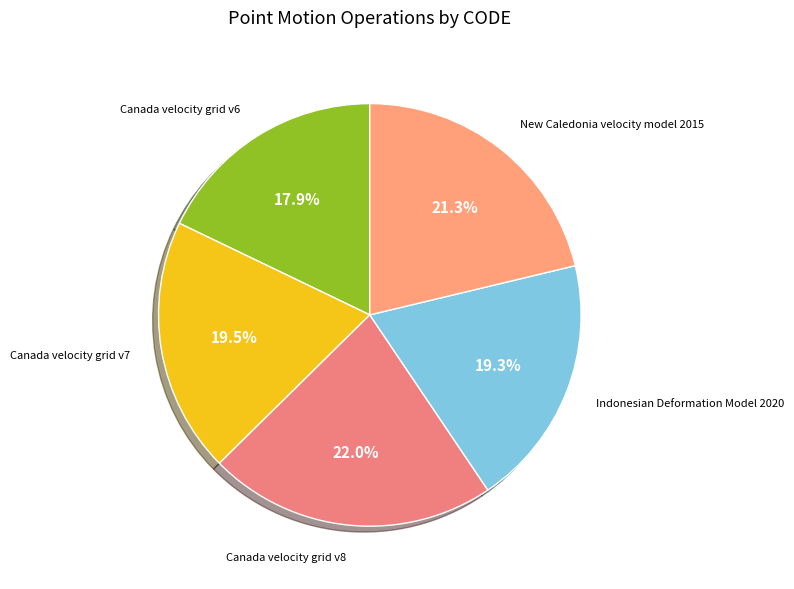

How many slices are in this pie chart?

5